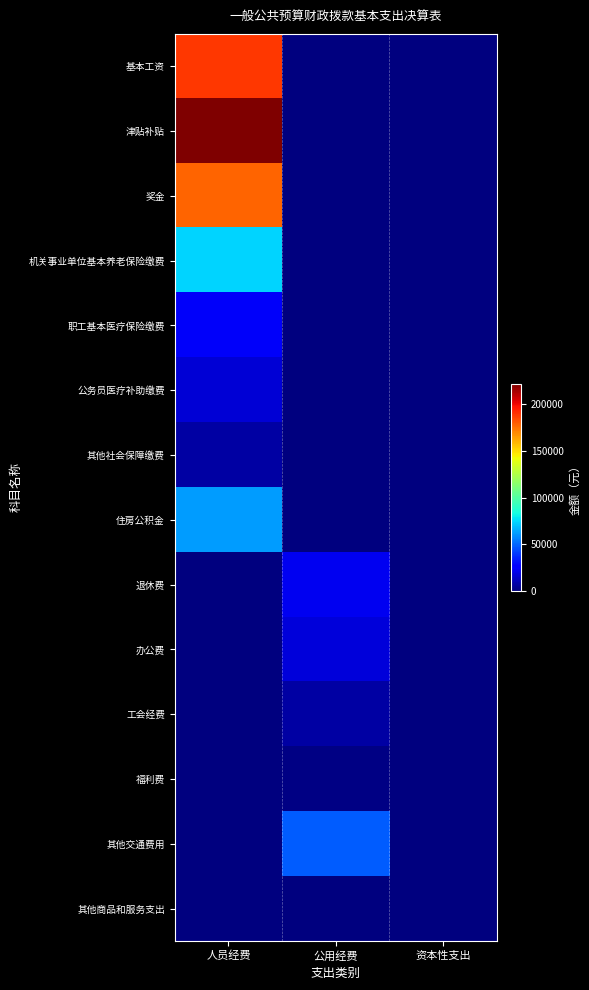

Reading left to right, list all the values displayed in this chart.

基本工资: 人员经费=188150.0	公用经费=0.0	资本性支出=0.0
津贴补贴: 人员经费=221804.0	公用经费=0.0	资本性支出=0.0
奖金: 人员经费=177637.0	公用经费=0.0	资本性支出=0.0
机关事业单位基本养老保险缴费: 人员经费=74371.2	公用经费=0.0	资本性支出=0.0
职工基本医疗保险缴费: 人员经费=23633.7	公用经费=0.0	资本性支出=0.0
公务员医疗补助缴费: 人员经费=16550.9	公用经费=0.0	资本性支出=0.0
其他社会保障缴费: 人员经费=7152.0	公用经费=0.0	资本性支出=0.0
住房公积金: 人员经费=61668.0	公用经费=0.0	资本性支出=0.0
退休费: 人员经费=0.0	公用经费=22231.8	资本性支出=0.0
办公费: 人员经费=0.0	公用经费=17800.0	资本性支出=0.0
工会经费: 人员经费=0.0	公用经费=7403.8	资本性支出=0.0
福利费: 人员经费=0.0	公用经费=1050.0	资本性支出=0.0
其他交通费用: 人员经费=0.0	公用经费=48440.0	资本性支出=0.0
其他商品和服务支出: 人员经费=0.0	公用经费=600.0	资本性支出=0.0